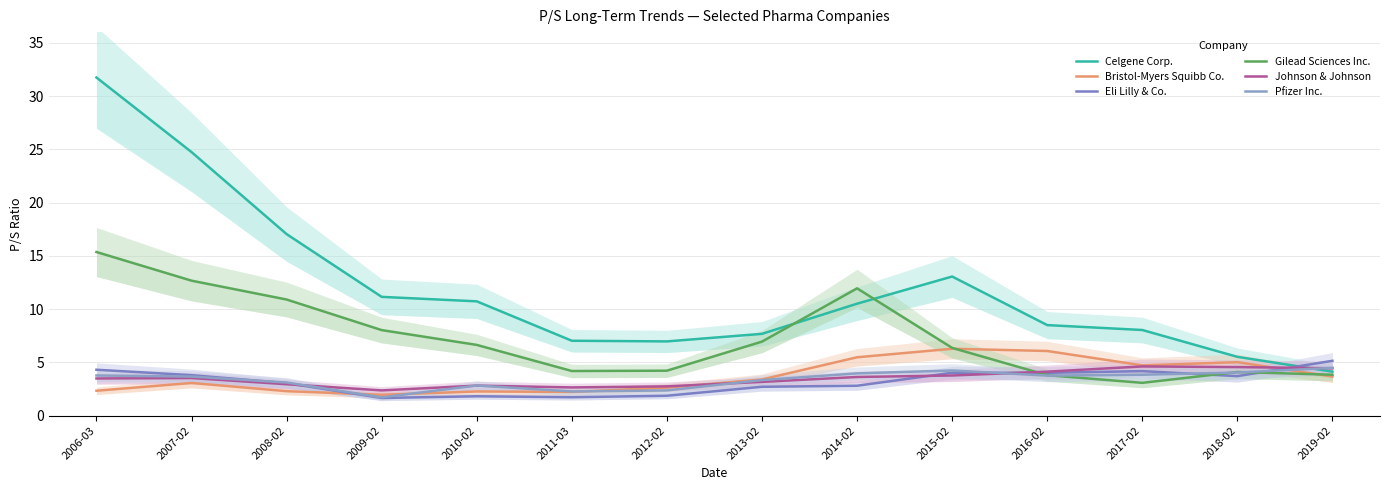

Does the chart have visible grid lines?

Yes